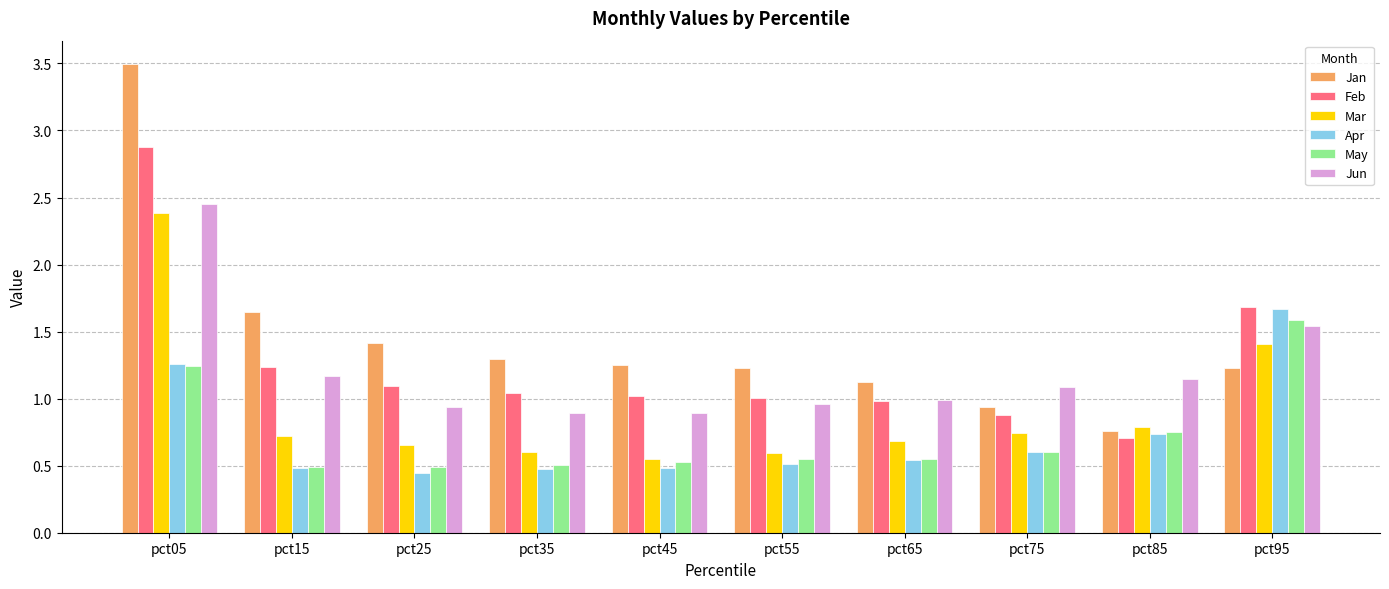

Rank the series by their maximum value, from highest to lowest.

Jan, Feb, Jun, Mar, Apr, May